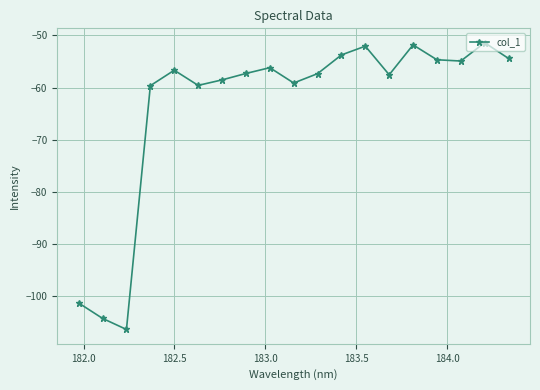

What is the minimum value shown in the chart?

-106.4